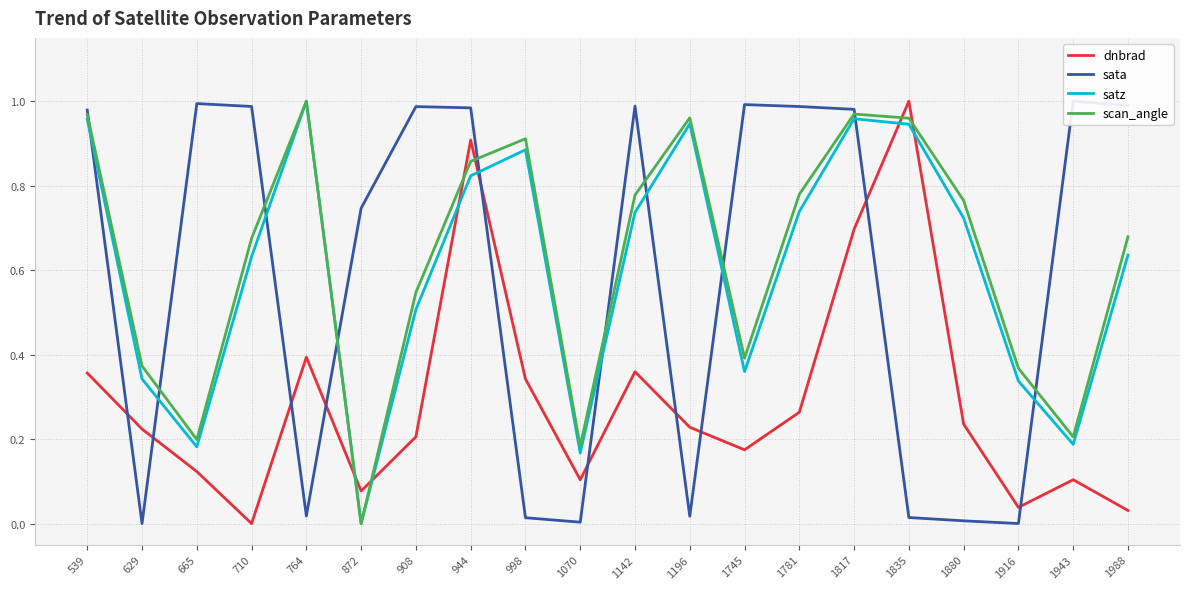

At which category is the sum across all series the highest?

1817